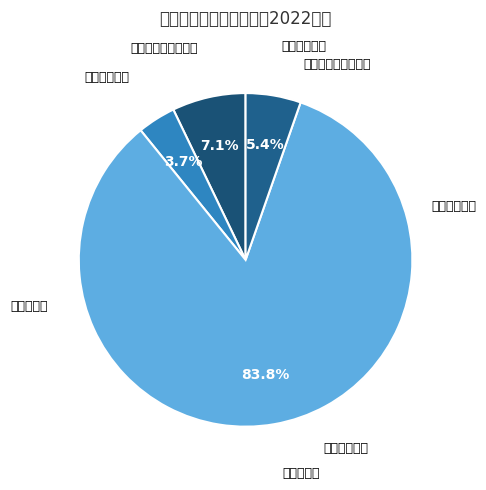

To the nearest percent, what is the difference between the largest and smallest slice percentages?

80%